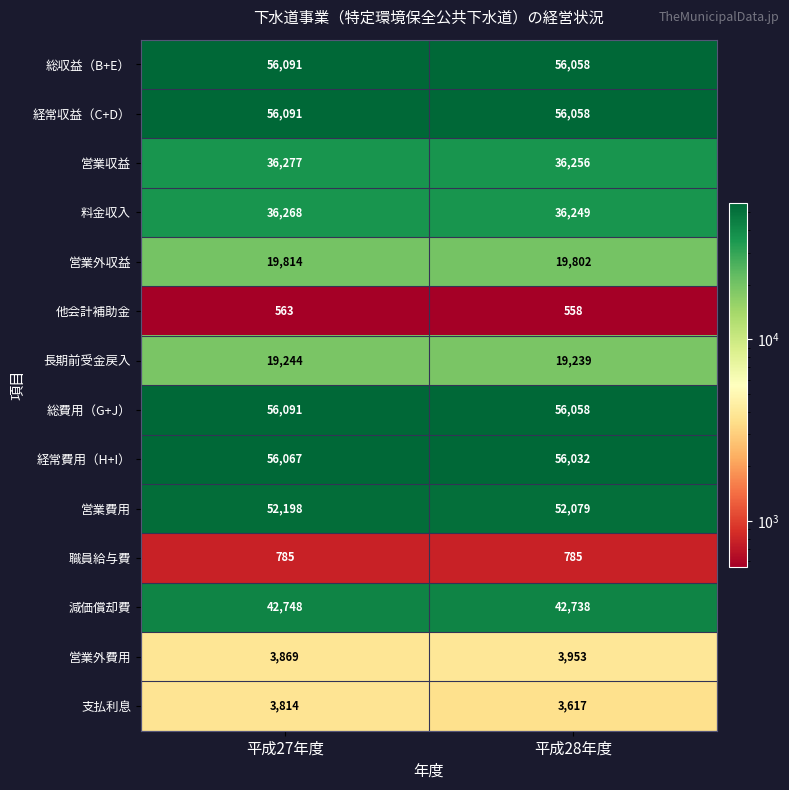

What is the sum of all 経常収益（C+D） values?

112149